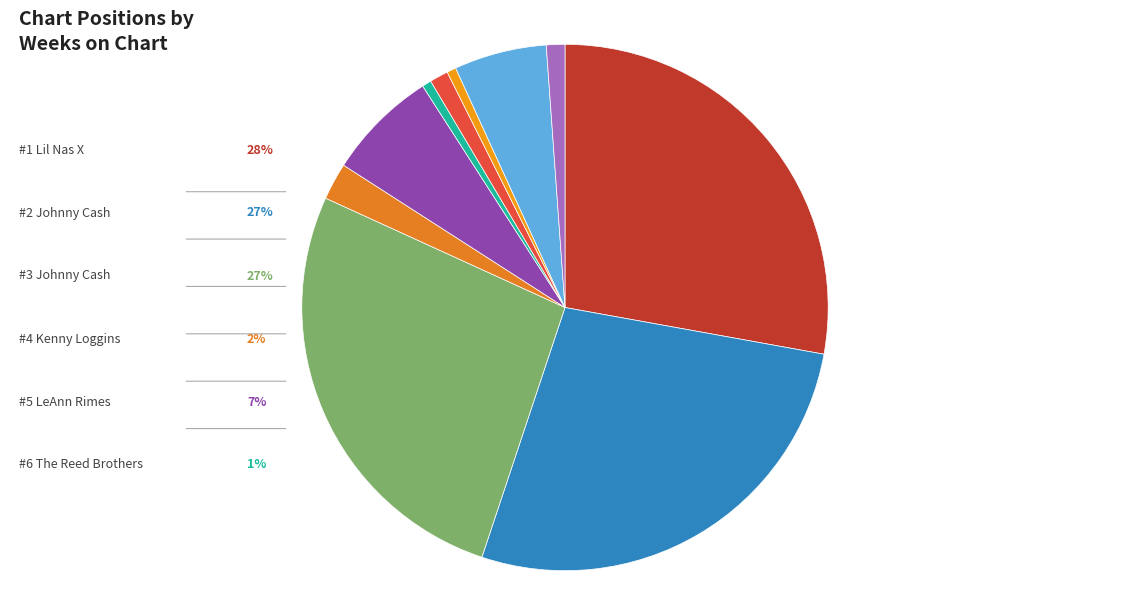

Count the number of slices in the pie.

10